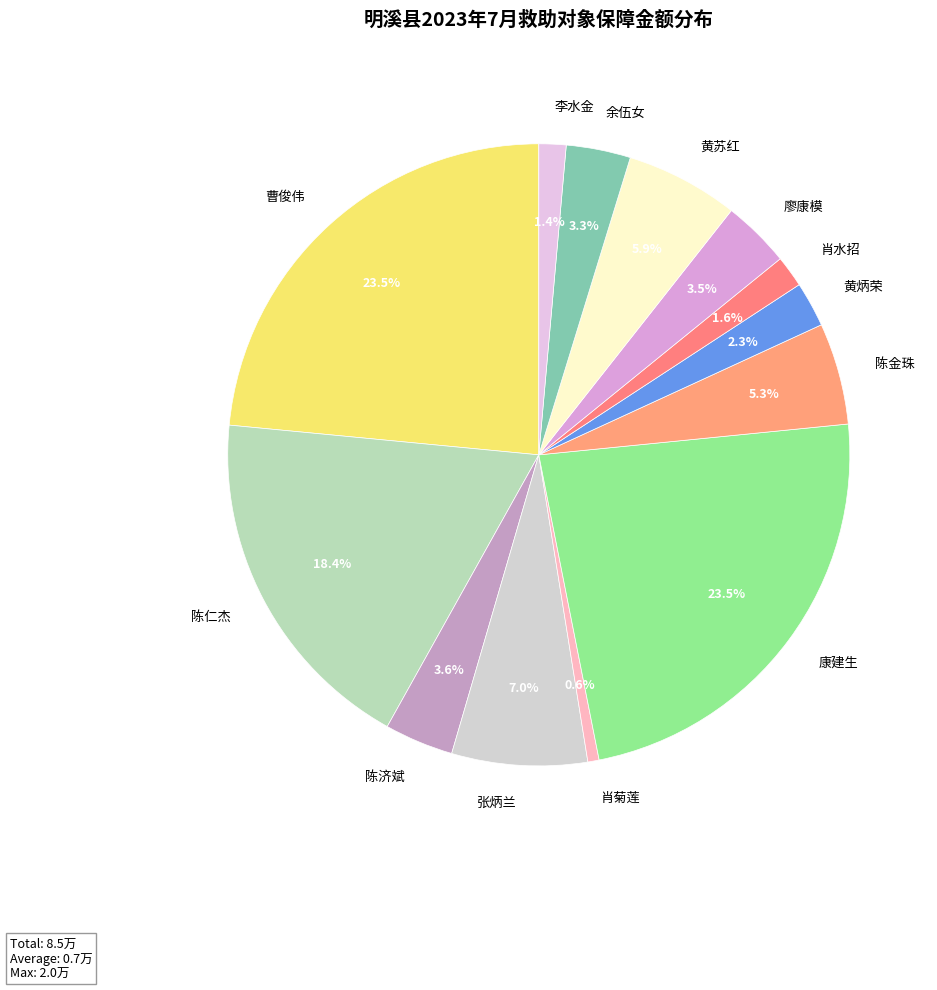

Between 曹俊伟 and 陈仁杰, which is larger?

曹俊伟